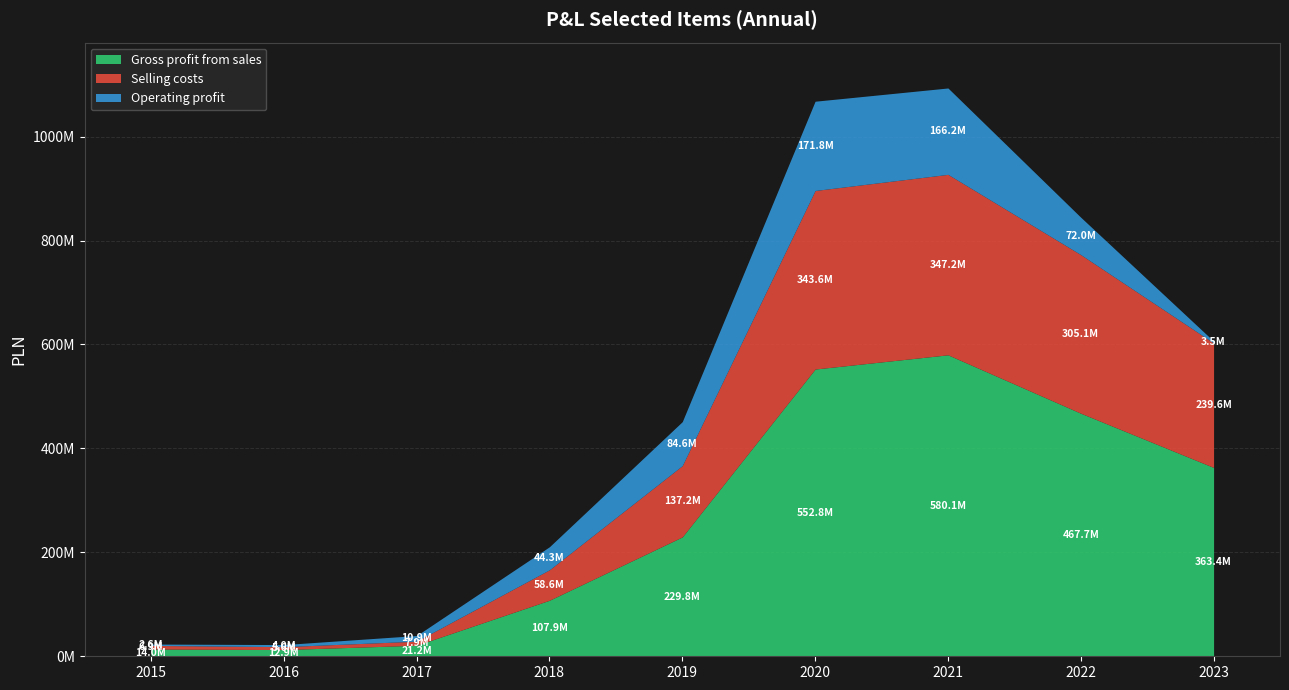

True or false: Selling costs has a value of 14487552.6 at 2018.

False